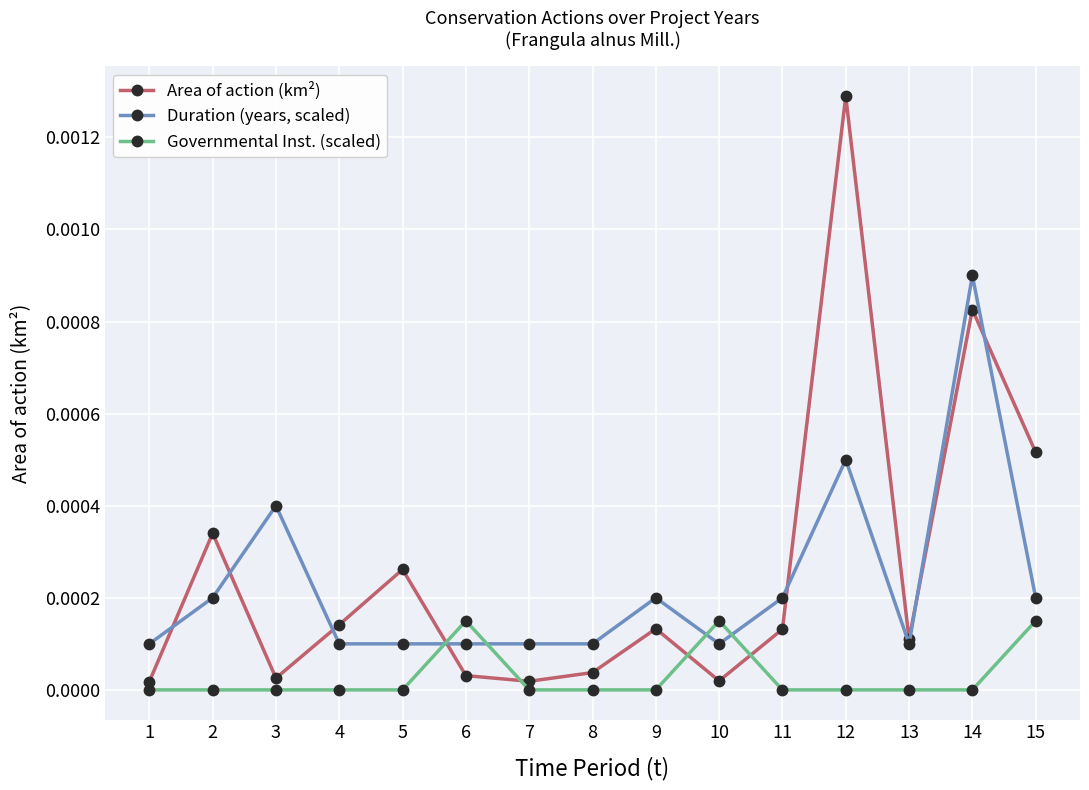

Is this an area chart (filled region under the line)?

No